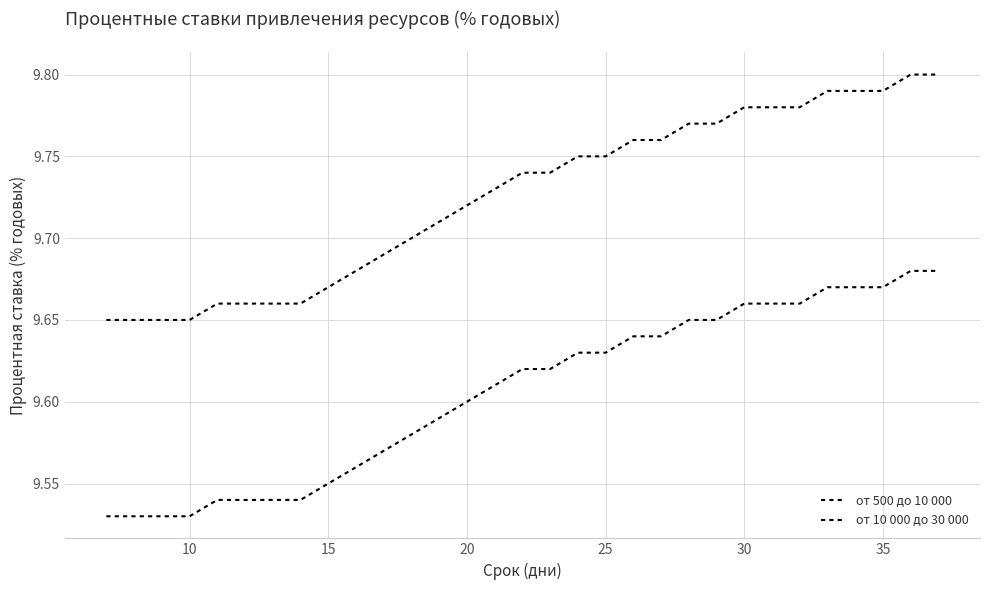

How many lines are shown in the chart?

2